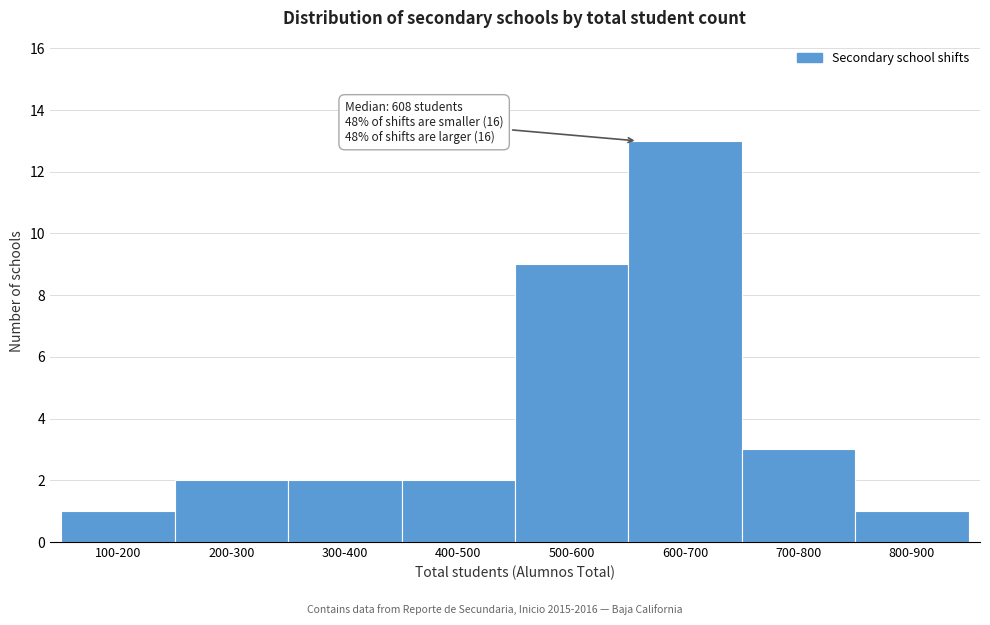

Reading right to left, extract all data points from this chart.

800-900=1	700-800=3	600-700=13	500-600=9	400-500=2	300-400=2	200-300=2	100-200=1